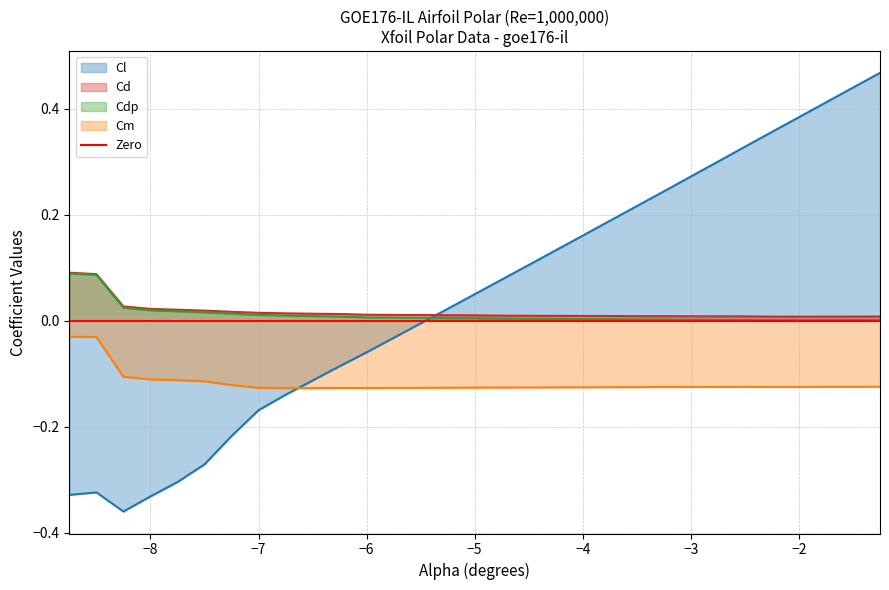

Which series has the largest total across all categories?

Cl